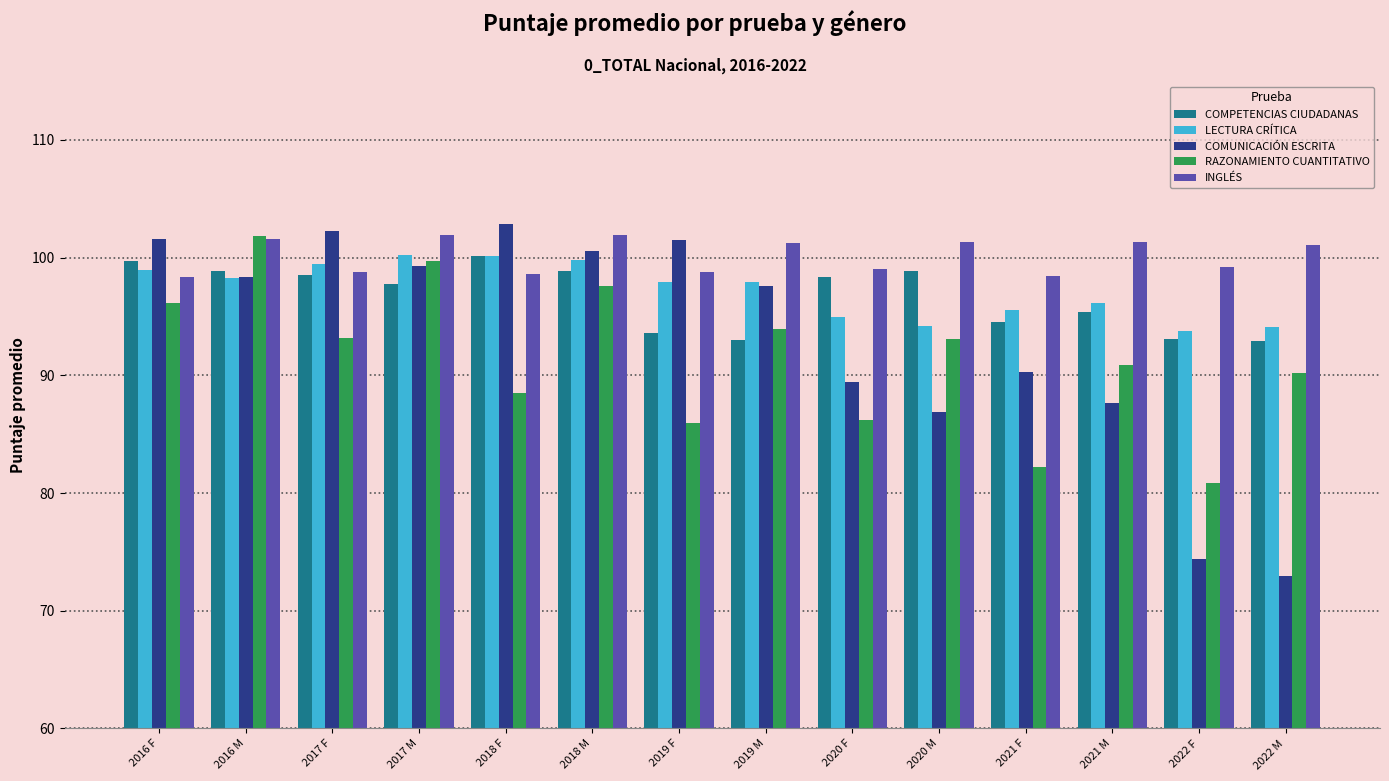

At which category does the chart reach its minimum across all series?

2022 M